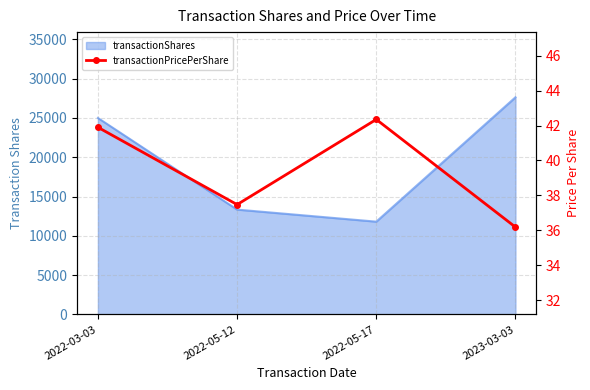

The chart shows a value of 36.2 at 2023-03-03. True or false?

True